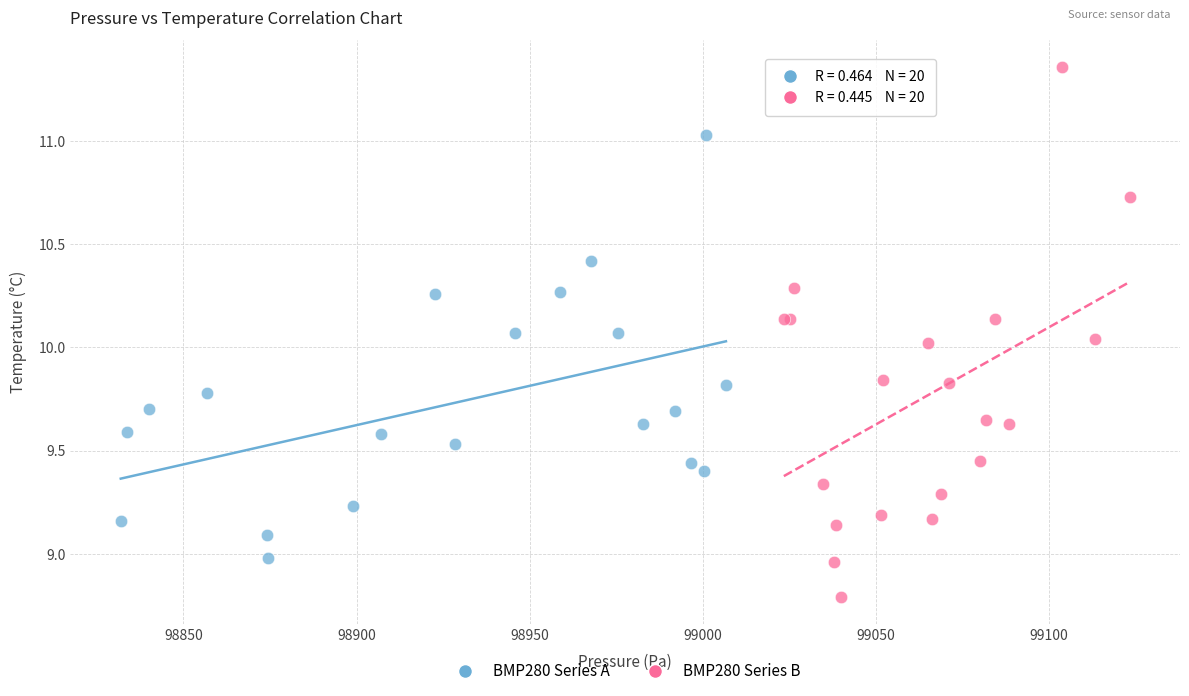

What are all the series names shown in the legend?

BMP280 Series A, BMP280 Series B